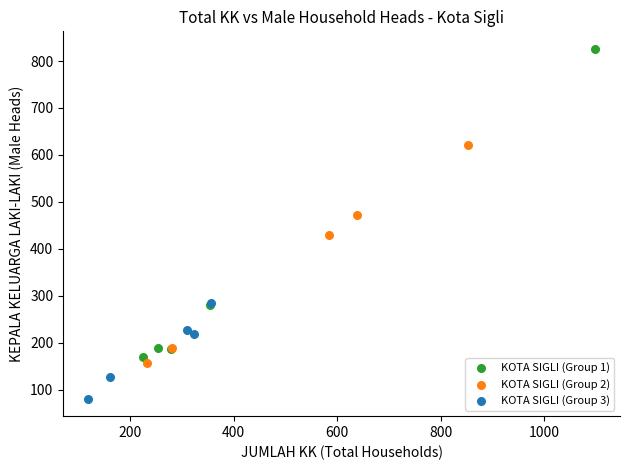

What are all the series names shown in the legend?

KOTA SIGLI (Group 1), KOTA SIGLI (Group 2), KOTA SIGLI (Group 3)